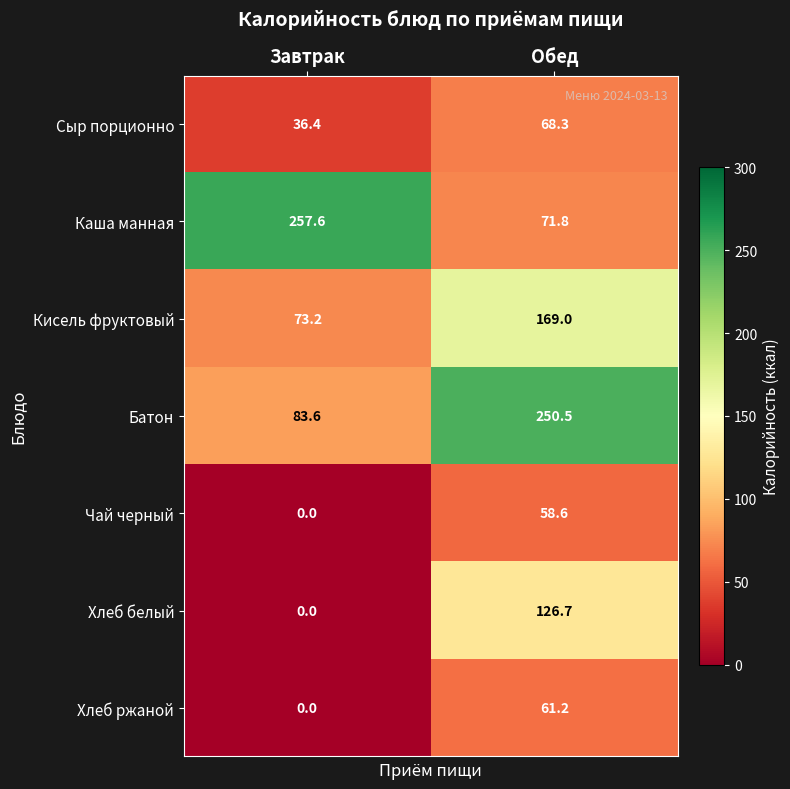

What is the spread (max minus min) of values at Обед?

191.9